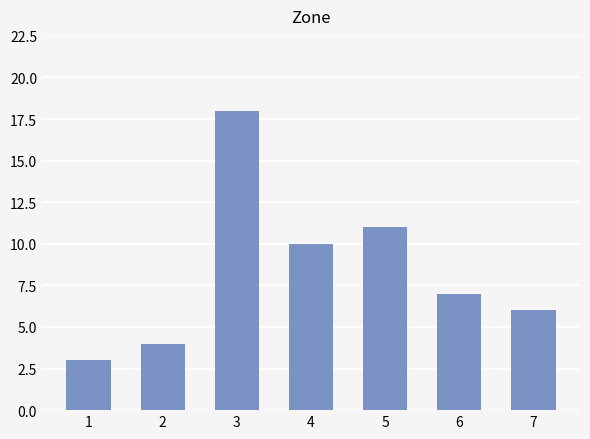

What is the difference between the values at 5 and 4?

1